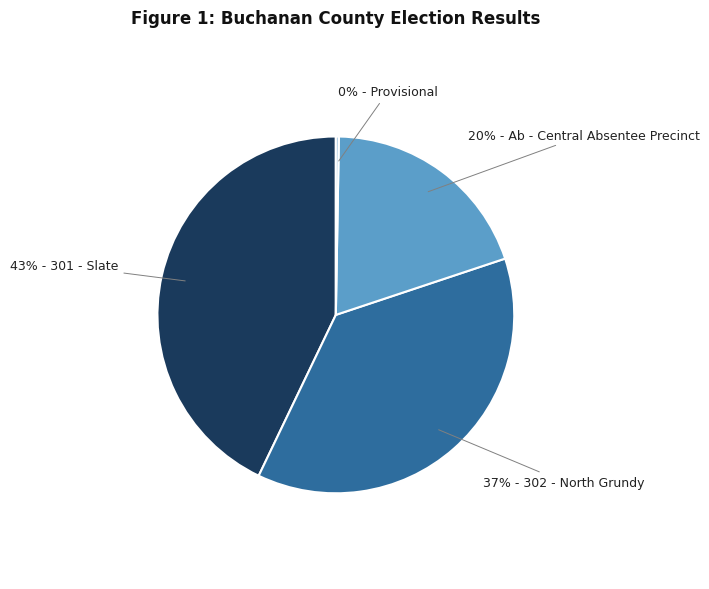

Is there a majority slice in this chart?

No